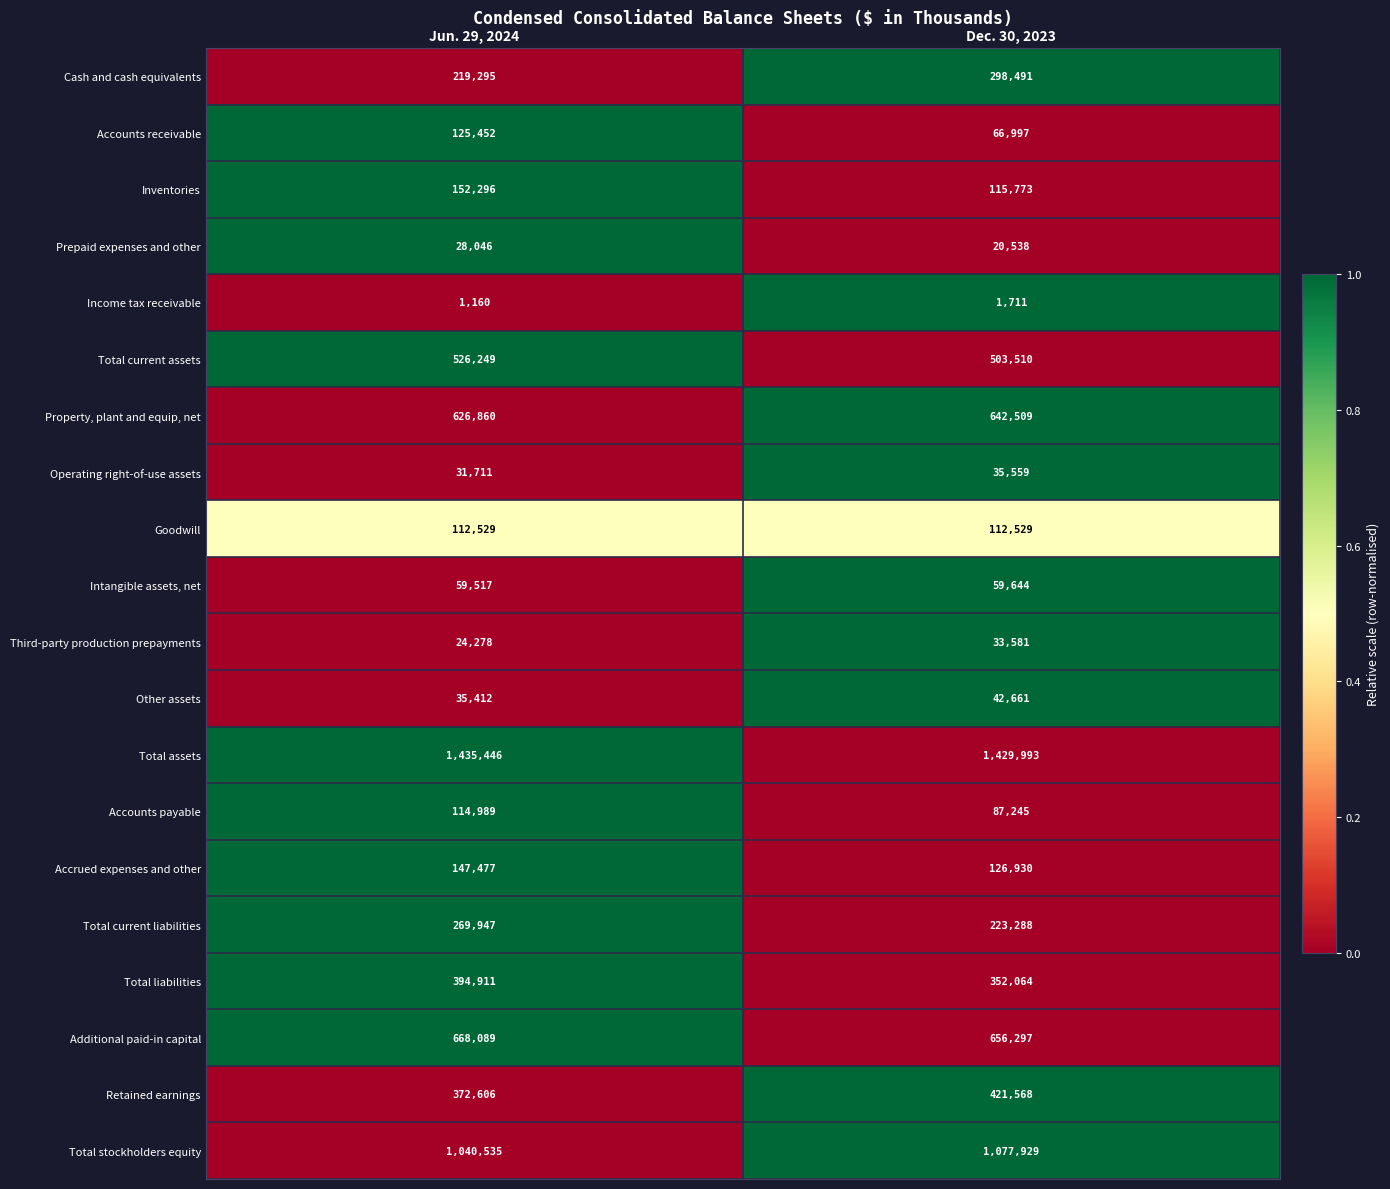

At Jun. 29, 2024, list the series in order from smallest to largest.

Income tax receivable, Third-party production prepayments, Prepaid expenses and other, Operating right-of-use assets, Other assets, Intangible assets, net, Goodwill, Accounts payable, Accounts receivable, Accrued expenses and other, Inventories, Cash and cash equivalents, Total current liabilities, Retained earnings, Total liabilities, Total current assets, Property, plant and equip, net, Additional paid-in capital, Total stockholders equity, Total assets